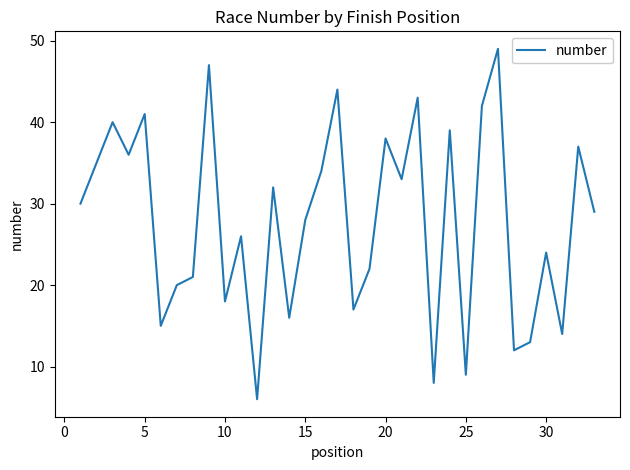

What is the smallest value displayed?

6